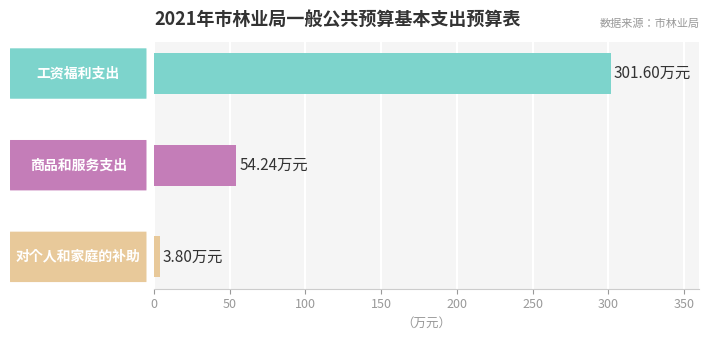

List the labels in order of value, smallest first.

对个人和家庭的补助, 商品和服务支出, 工资福利支出